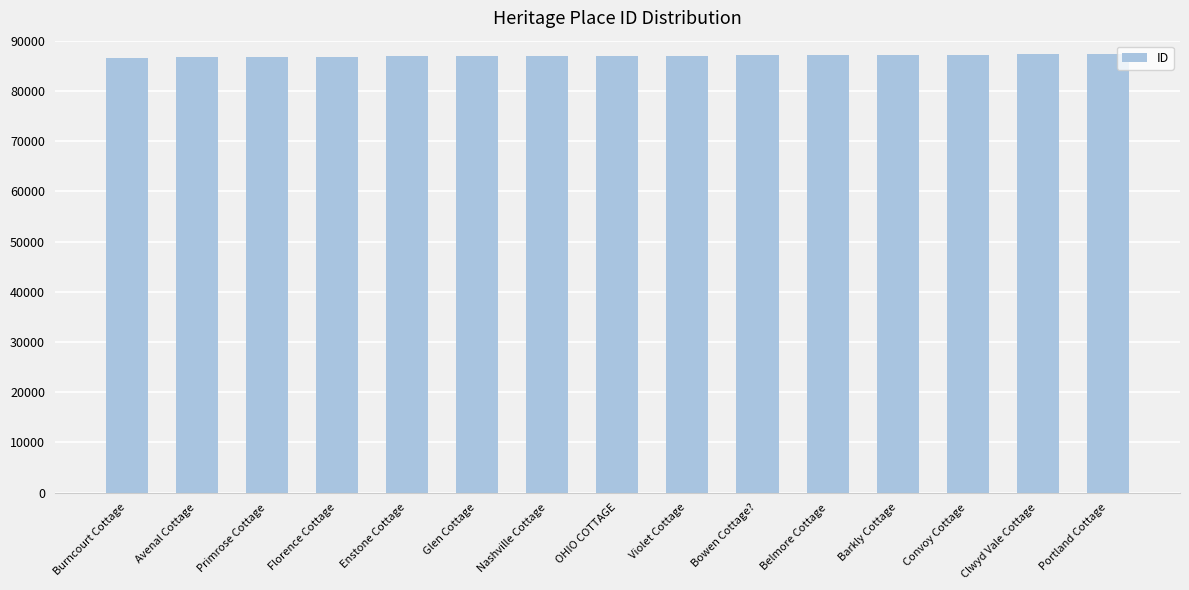

What is the sum of the values at Barkly Cottage and Convoy Cottage?

174377